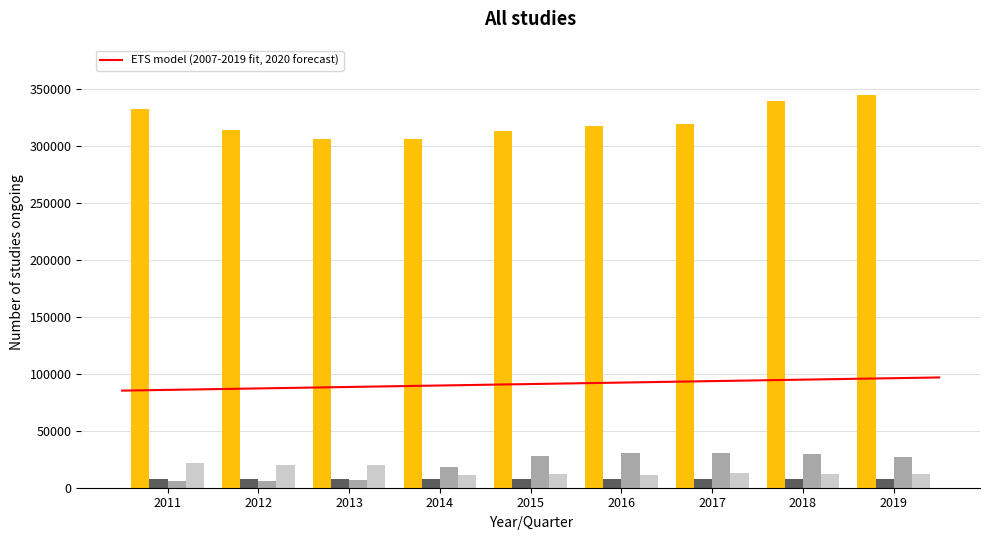

True or false: Q3 has a value of 30703 at 2016.

True